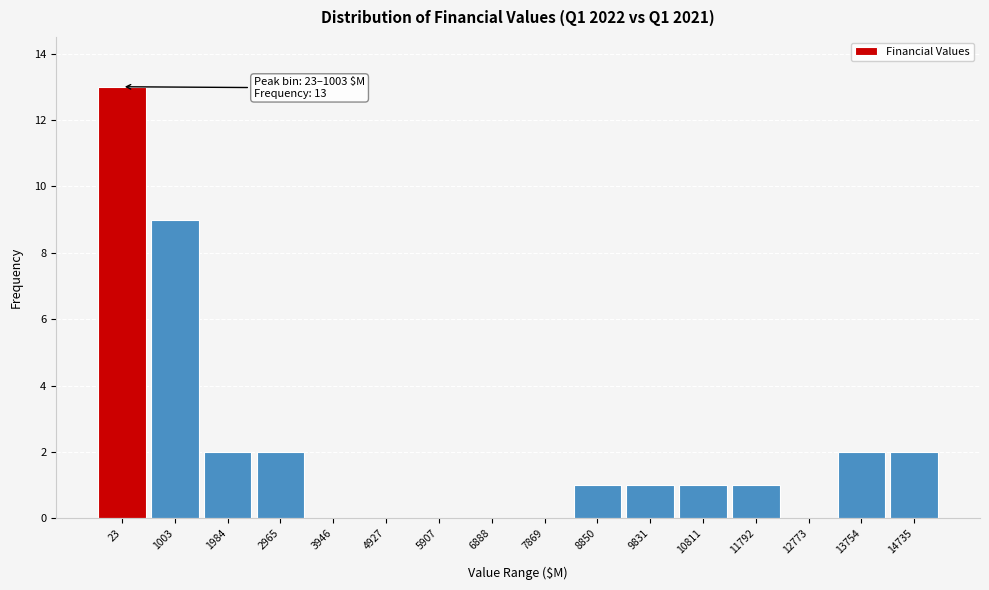

Reading left to right, list all the values displayed in this chart.

23=13	1003=9	1984=2	2965=2	3946=0	4927=0	5907=0	6888=0	7869=0	8850=1	9831=1	10811=1	11792=1	12773=0	13754=2	14735=2